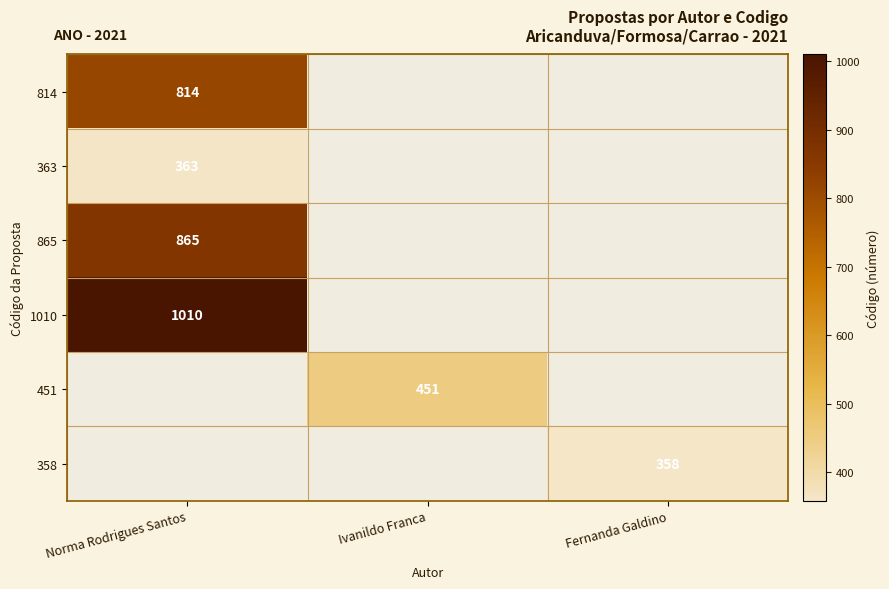

The value of 814 at Norma Rodrigues Santos is 814. True or false?

True